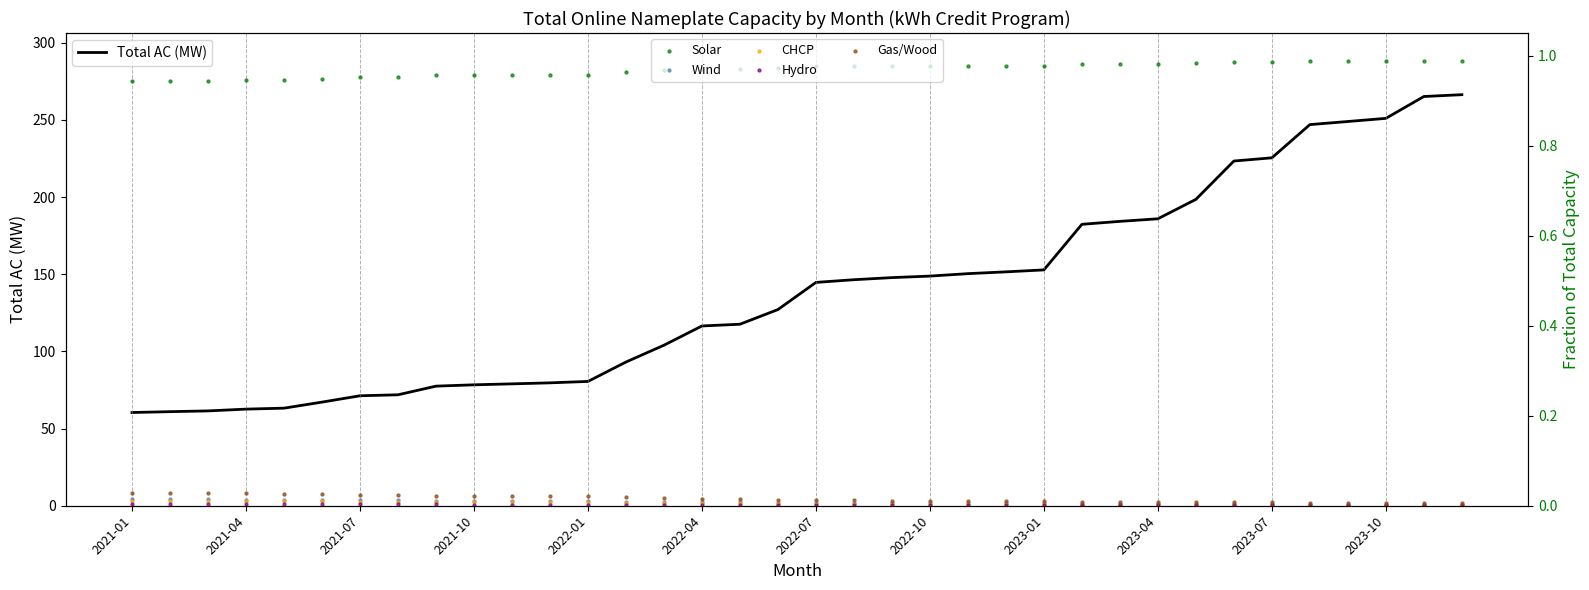

What is the maximum value for Total AC (MW)?

266.3